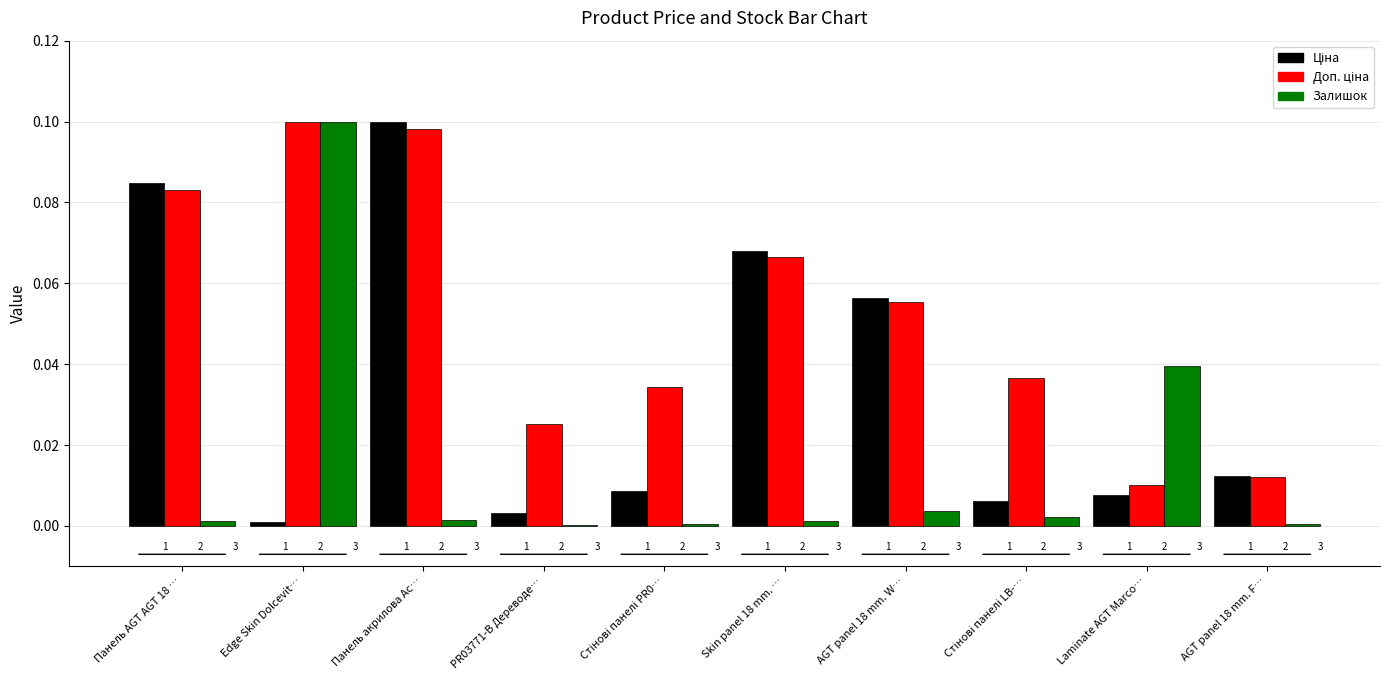

What position from the left is Стінові панелі LB-…?

8